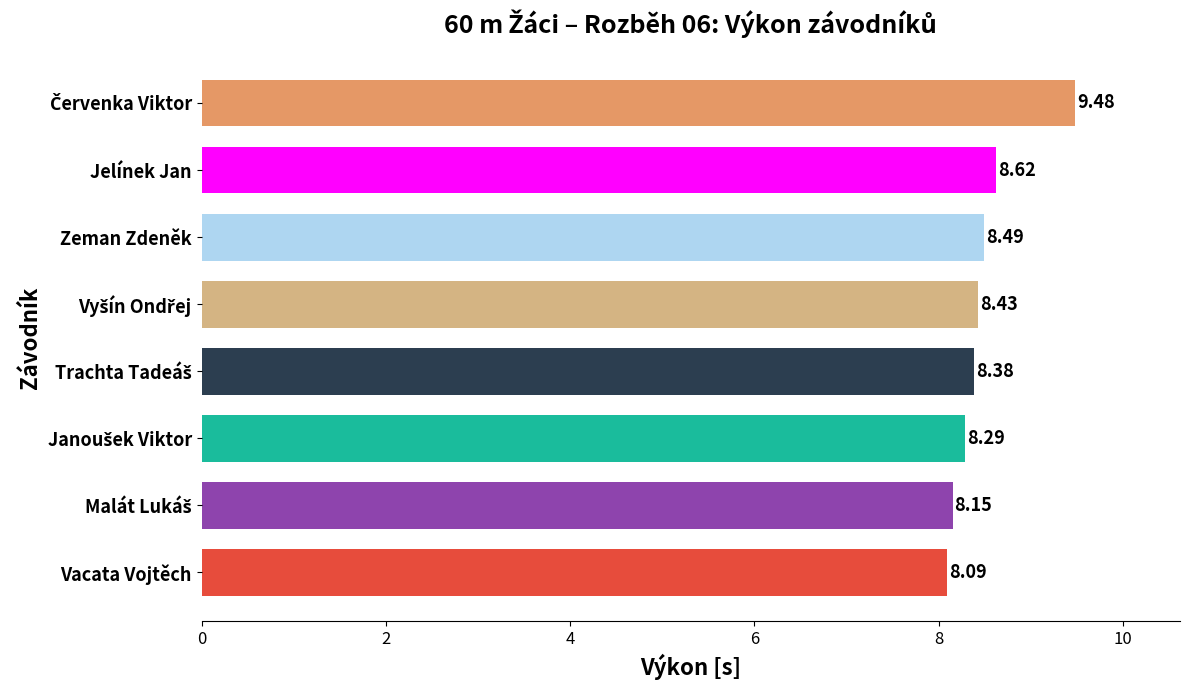

What is the label of the 7th bar from the bottom?

Jelínek Jan